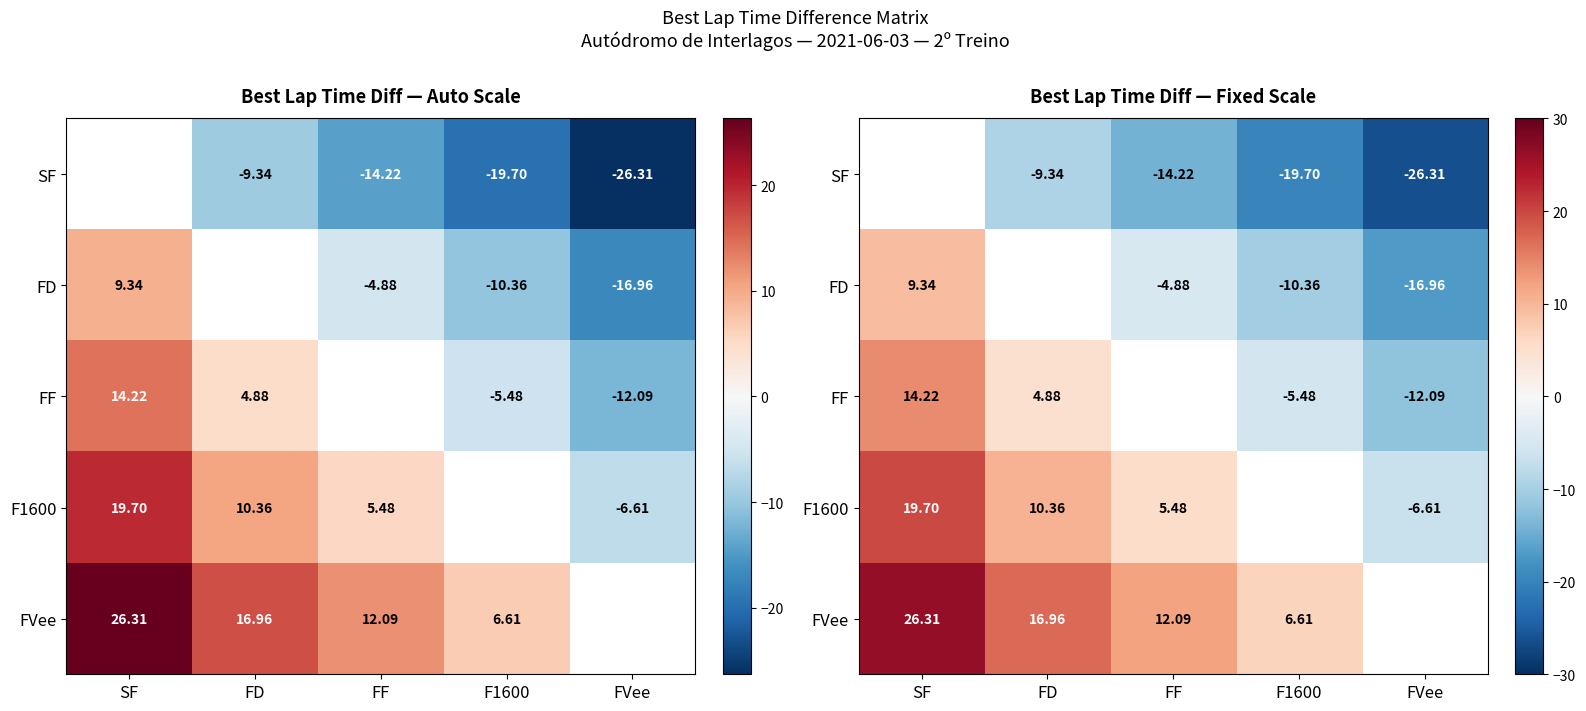

Is it true that FF equals -5.5 at F1600?

True